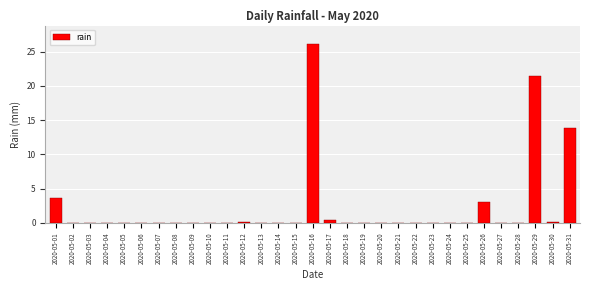

Approximately how many times larger is the value at 2020-05-31 compared to 2020-05-01?

3.8